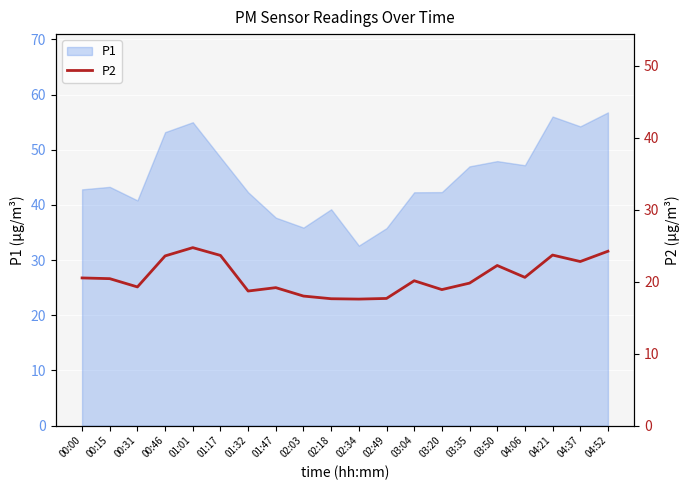

What is the change in value from 00:31 to 02:18?

-1.6